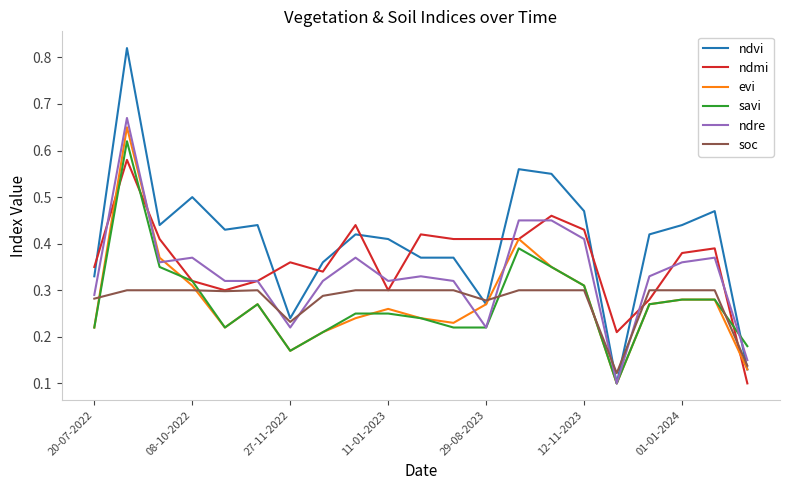

Which series has the widest spread of values?

ndvi